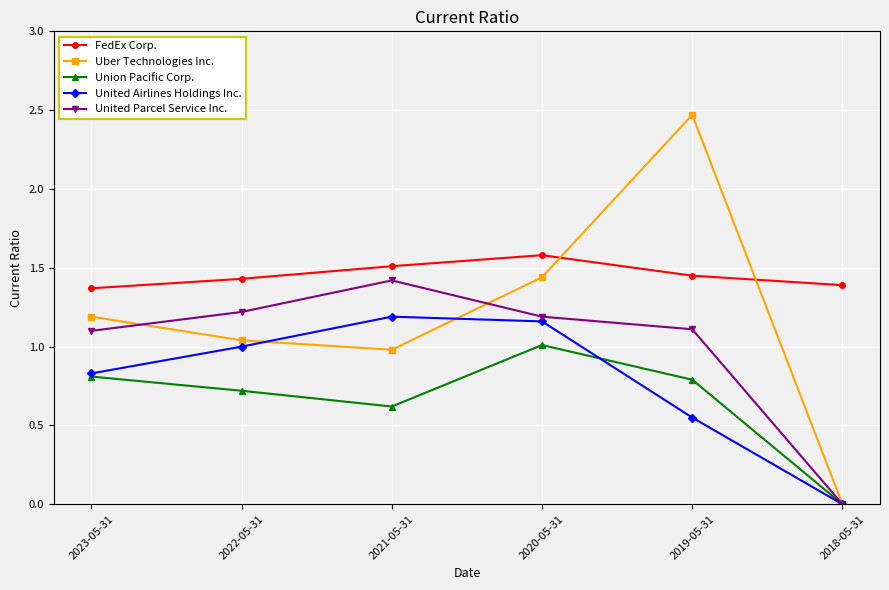

Rank the series at 2021-05-31 from lowest to highest value.

Union Pacific Corp., Uber Technologies Inc., United Airlines Holdings Inc., United Parcel Service Inc., FedEx Corp.